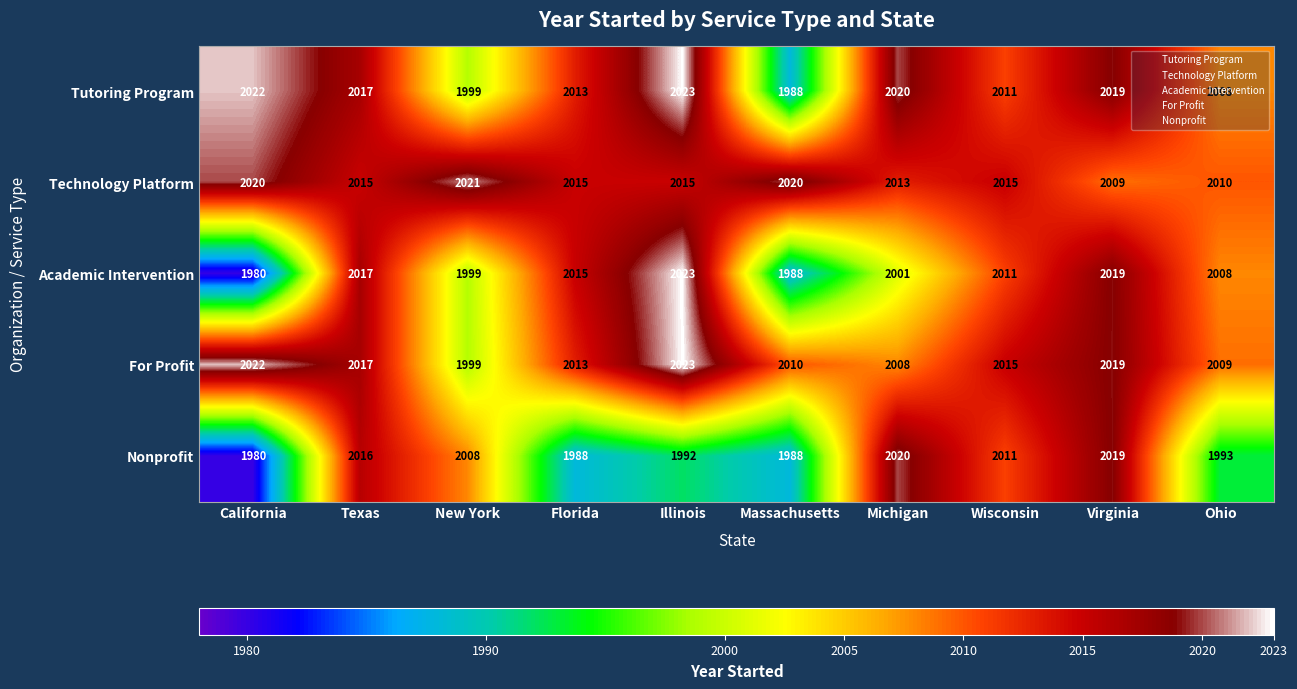

Which series has the widest spread of values?

Academic Intervention